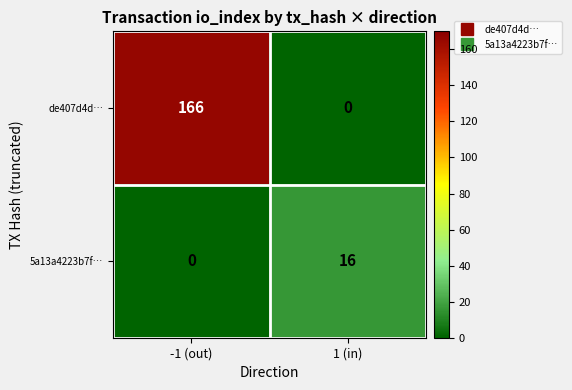

Is it true that 5a13a4223b7f… equals 8 at 1 (in)?

False